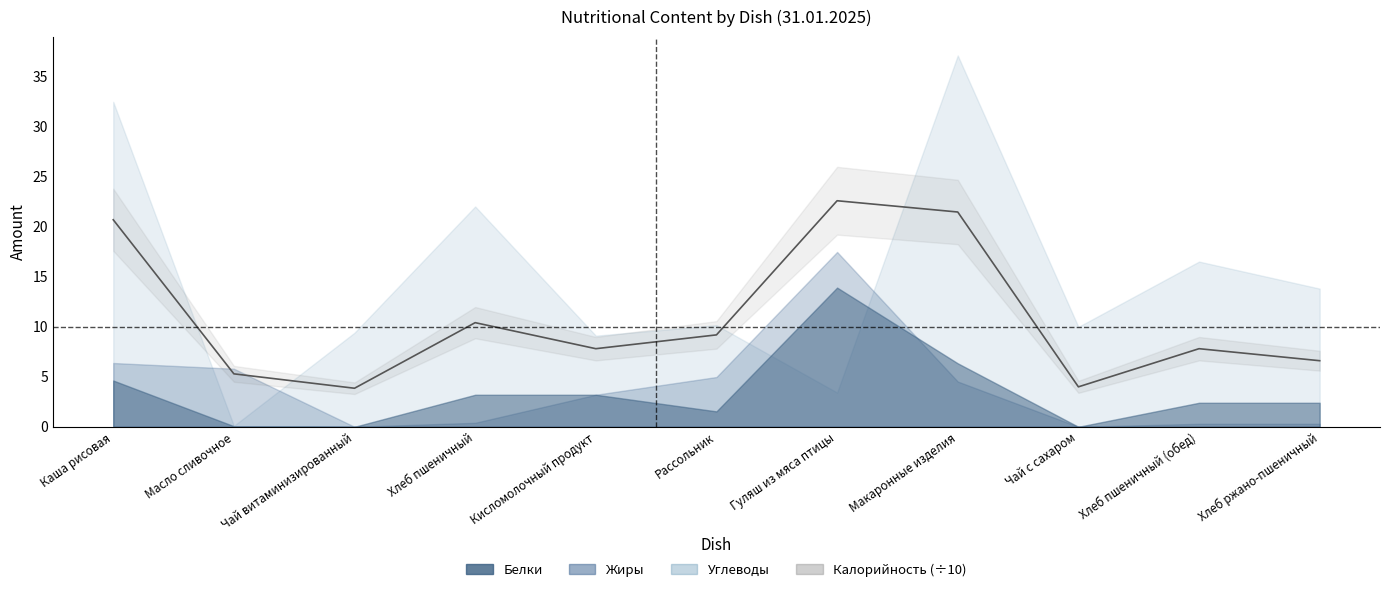

What is the average value?

10.9